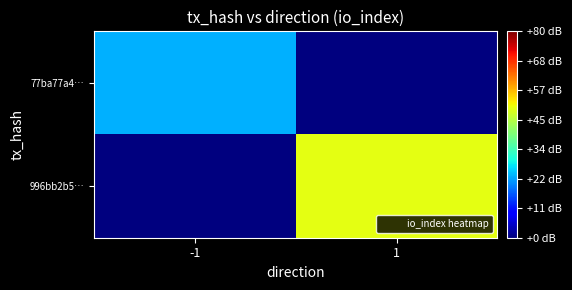

Which series has the largest range (max minus min)?

996bb2b5…